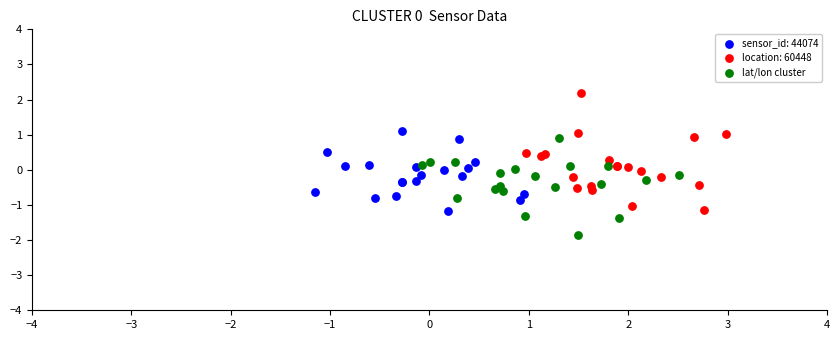

Which series reaches the minimum Y coordinate?

lat/lon cluster